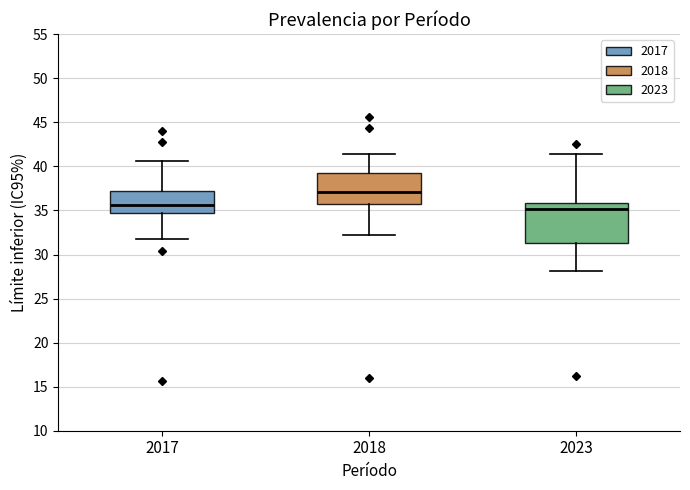

Comparing the boxes themselves (not the whiskers), which one is the tallest?

2023